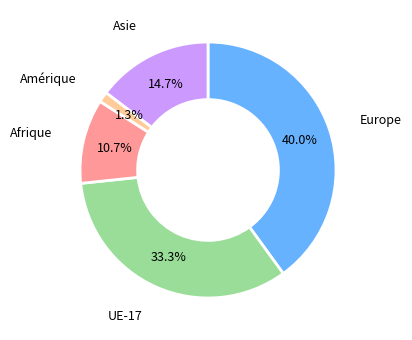

Is there any slice that represents more than half of the pie?

No